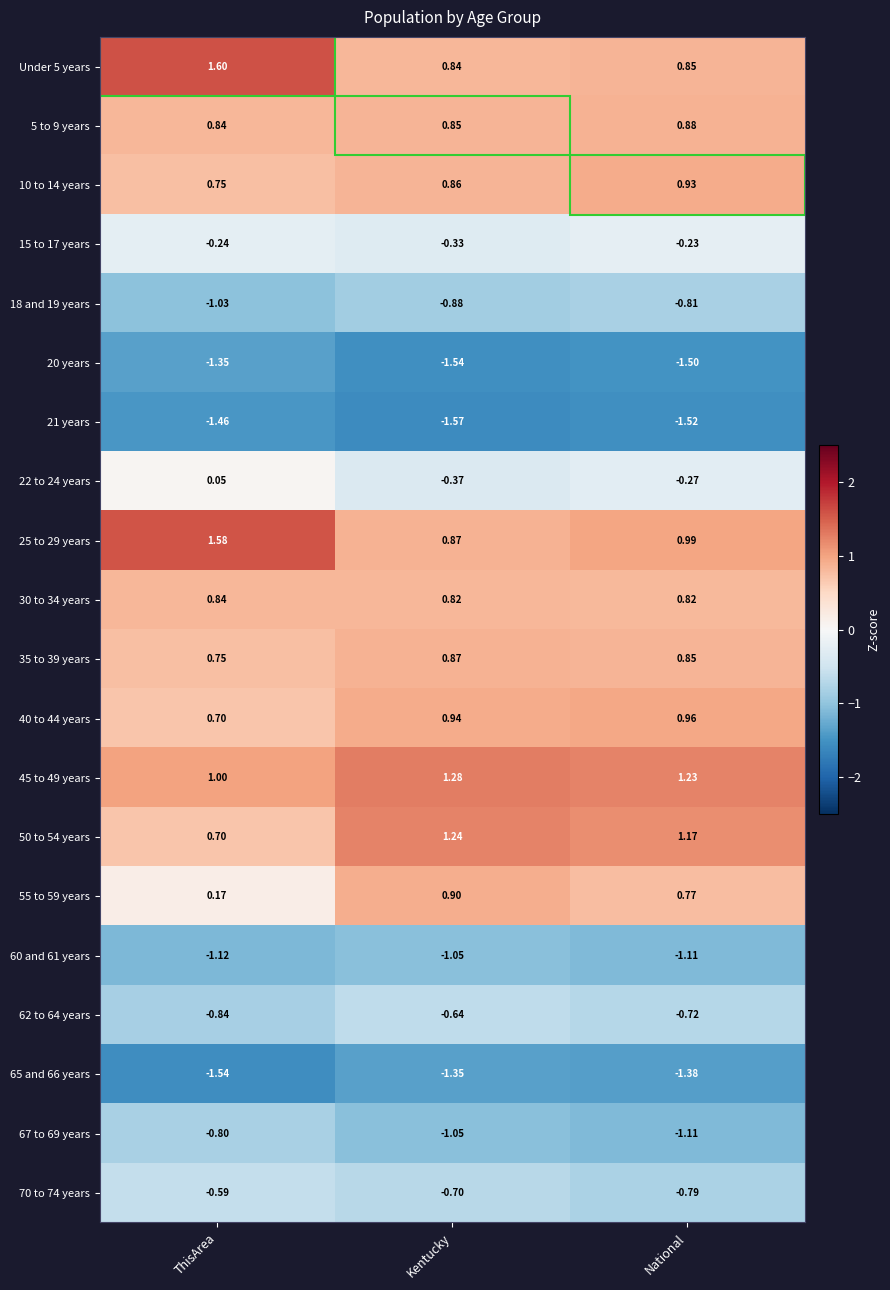

At which label is 55 to 59 years closest to 0?

ThisArea